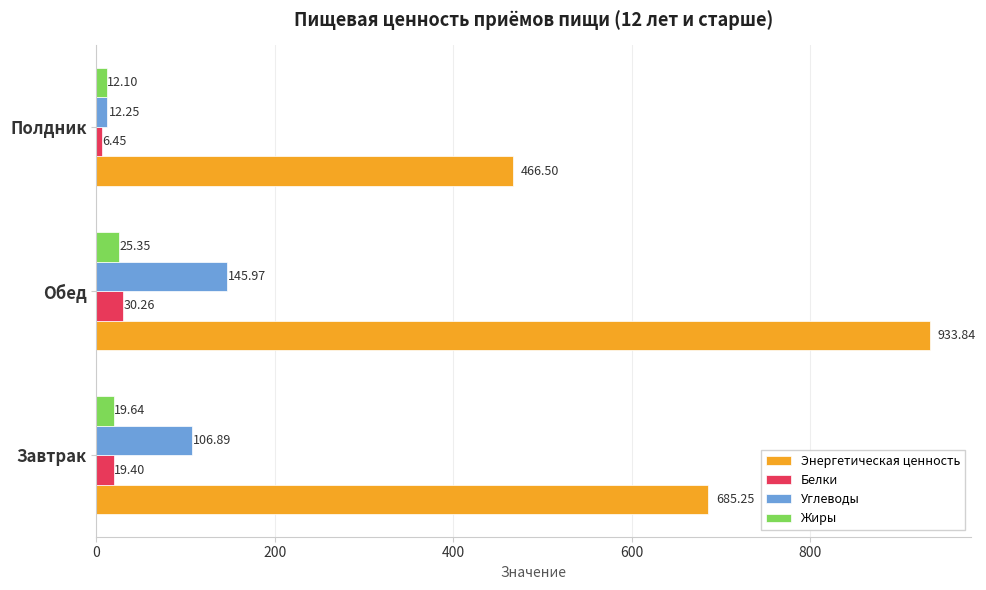

Which series has the largest total across all categories?

Энергетическая ценность